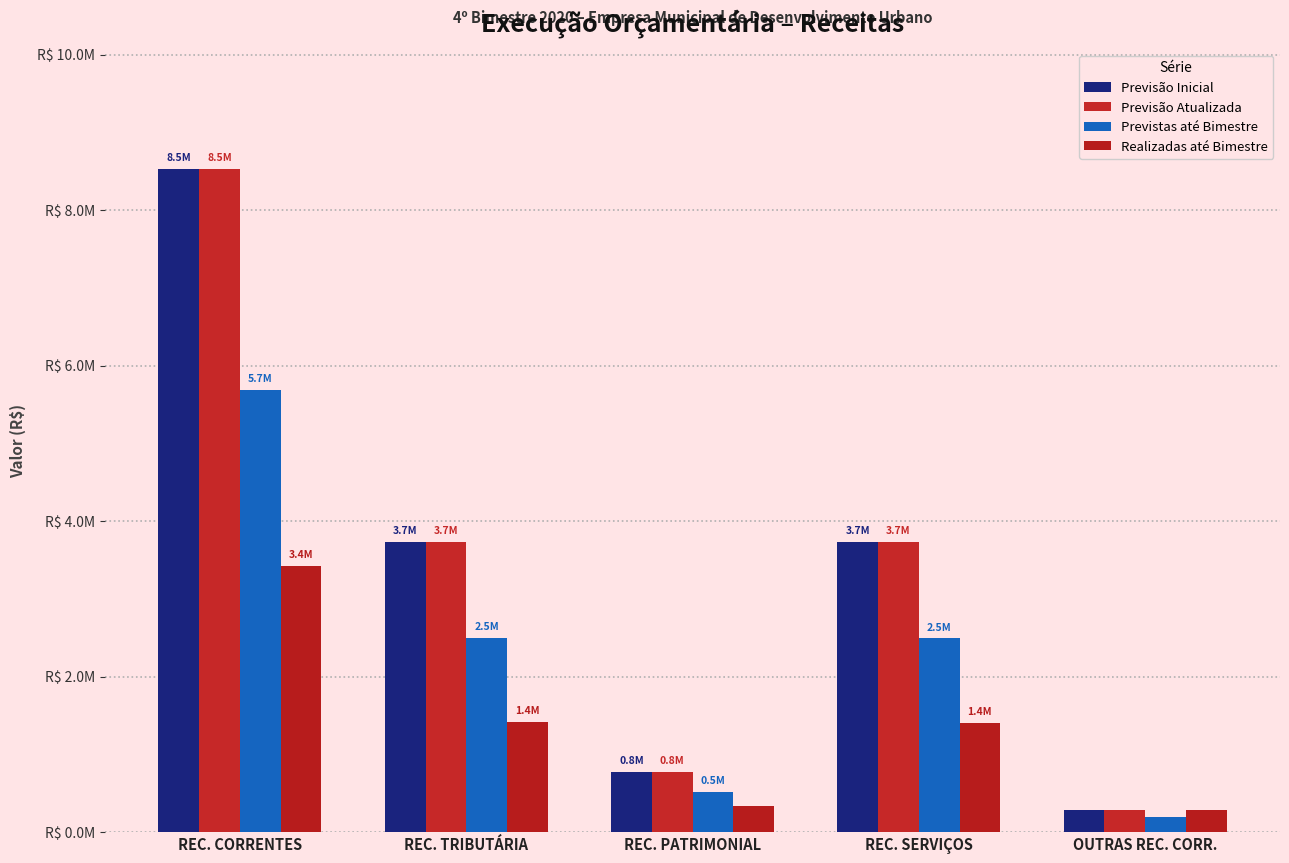

What is the minimum value for Previstas até Bimestre?

191954.0